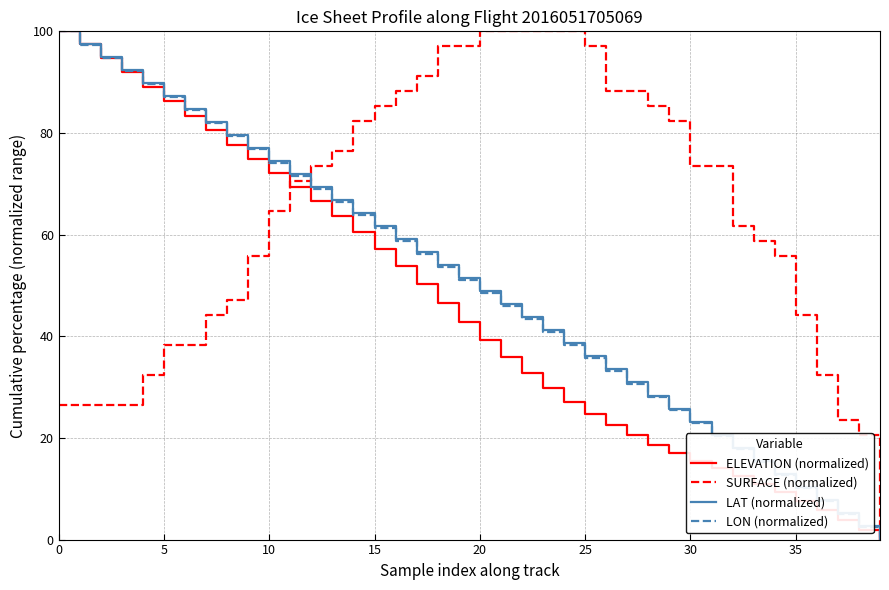

Which series has the largest total across all categories?

SURFACE (normalized)